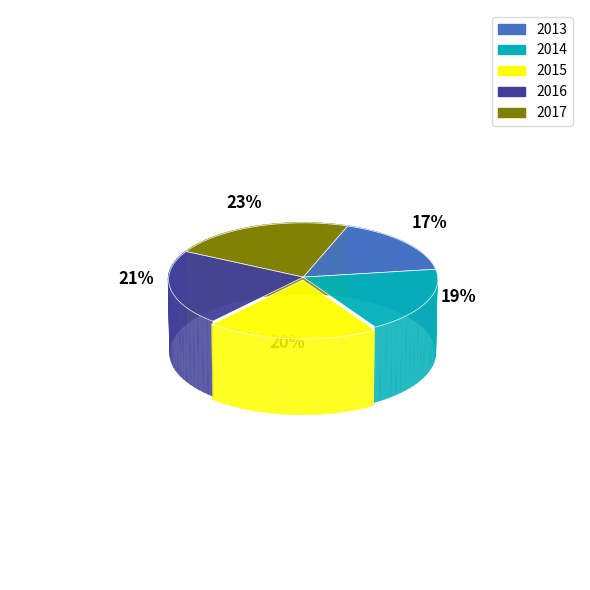

Does 2016 represent more than half of the total?

No